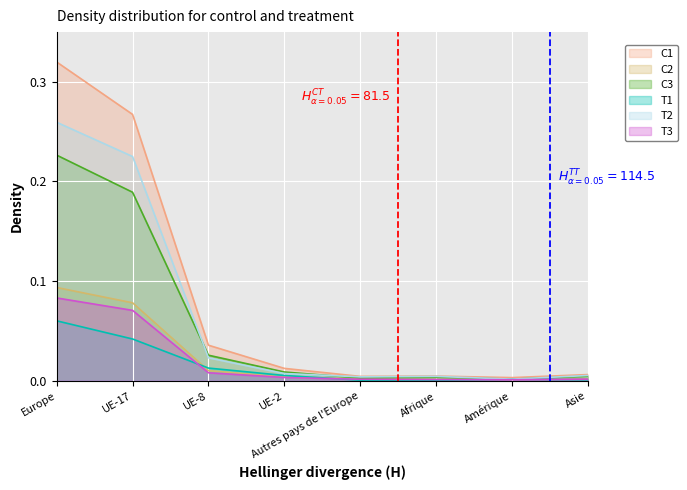

True or false: T3 and C1 intersect in this chart.

False